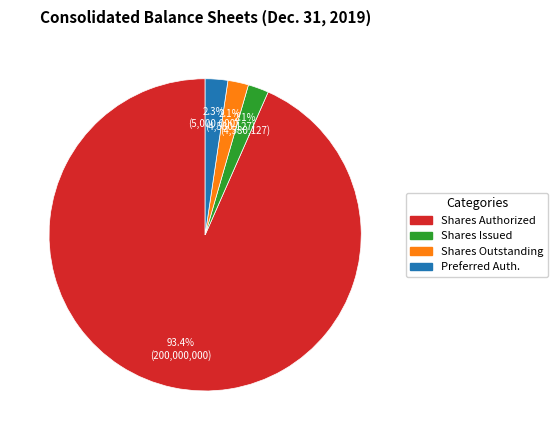

Is there a majority slice in this chart?

Yes